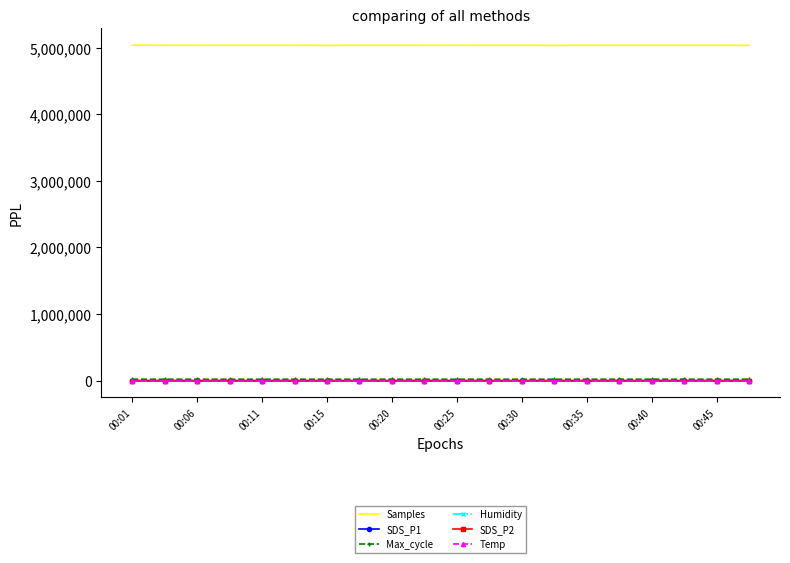

What is the maximum value shown in the chart?

5035487.0